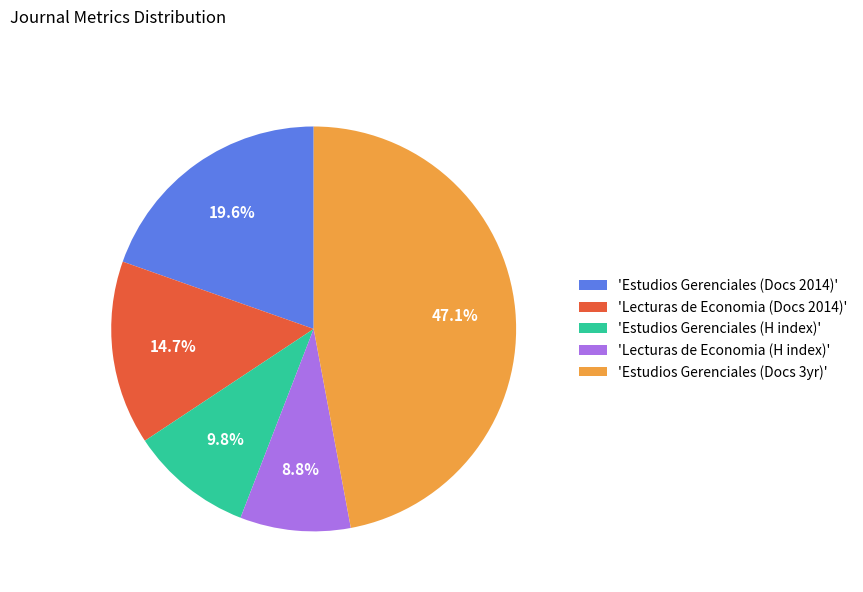

Rank the categories by value from highest to lowest.

'Estudios Gerenciales (Docs 3yr)', 'Estudios Gerenciales (Docs 2014)', 'Lecturas de Economia (Docs 2014)', 'Estudios Gerenciales (H index)', 'Lecturas de Economia (H index)'